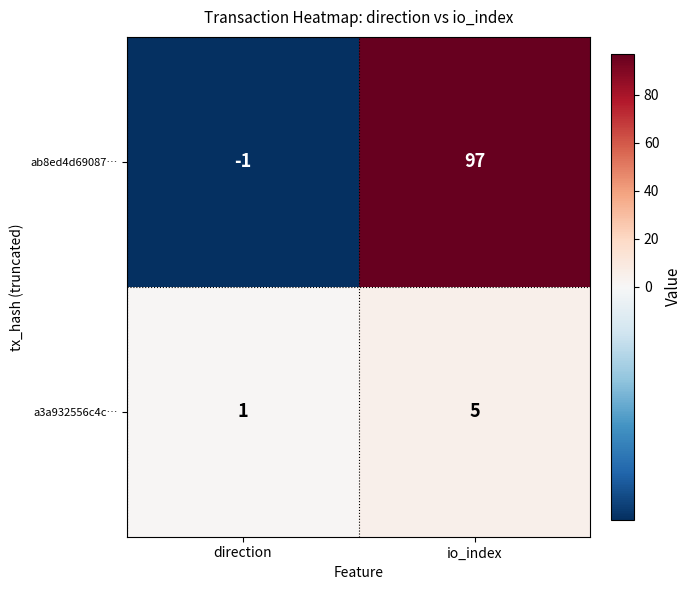

What is the difference between the highest and lowest values at io_index?

92